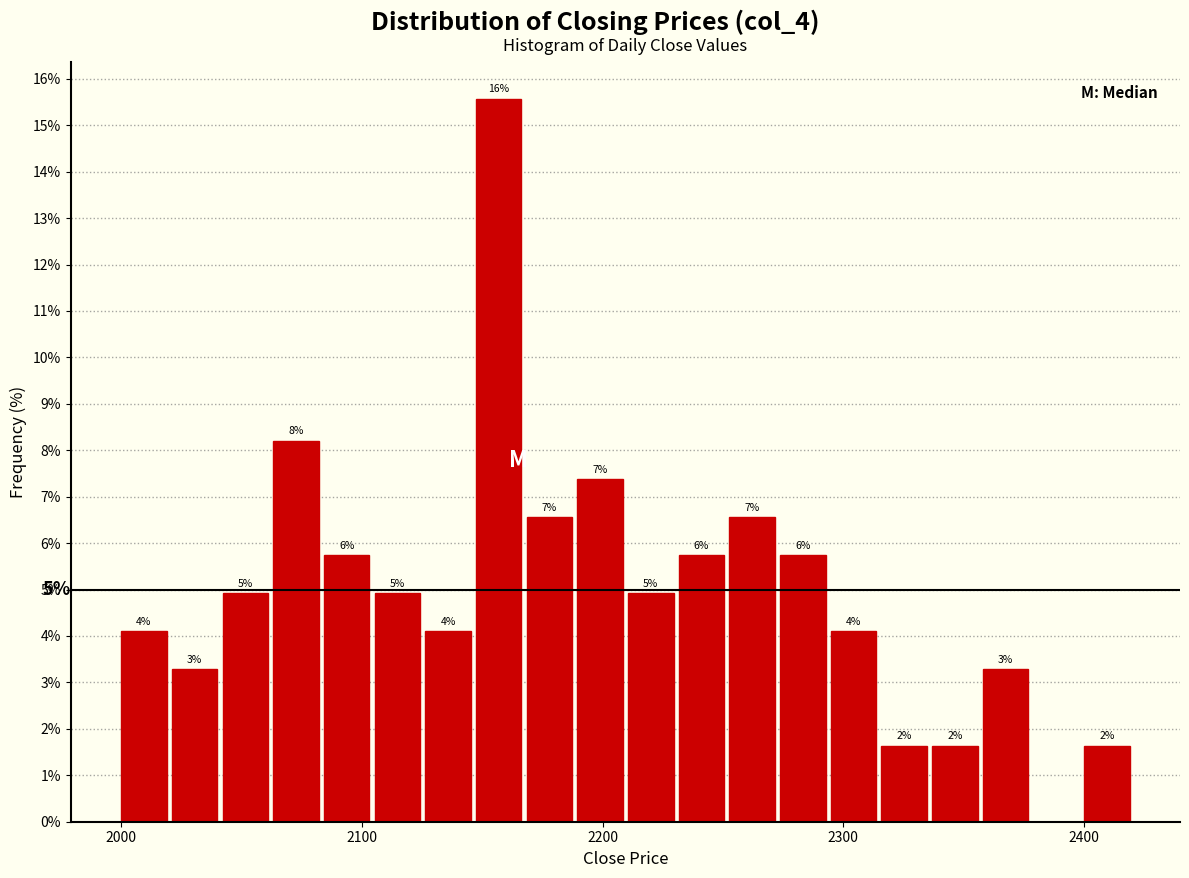

Read against the x-axis, roughly where is the centre of the tallest bar?

2160